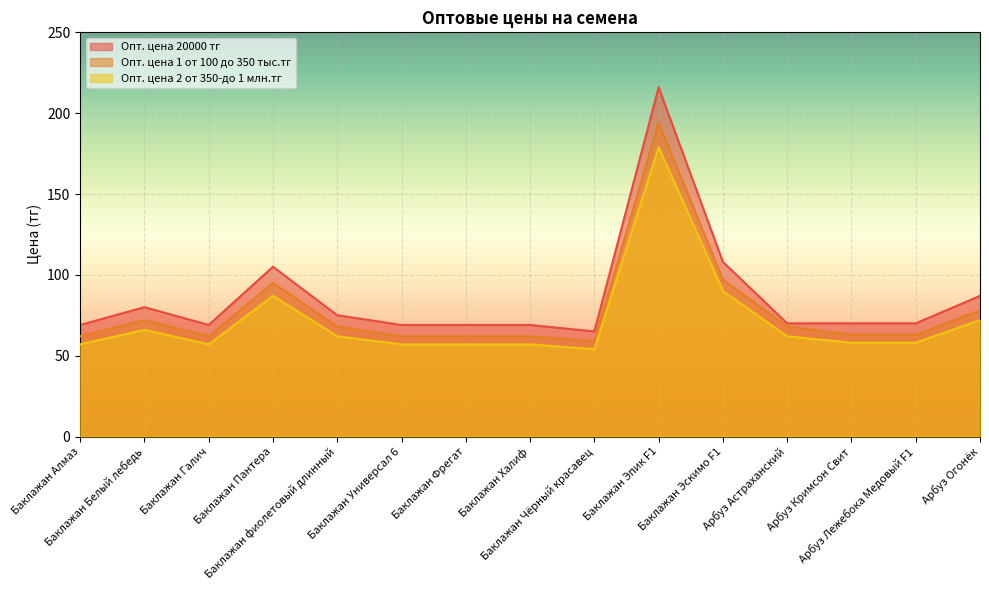

Which category has the highest value in the Опт. цена 1 от 100 до 350 тыс.тг series?

Баклажан Эпик F1